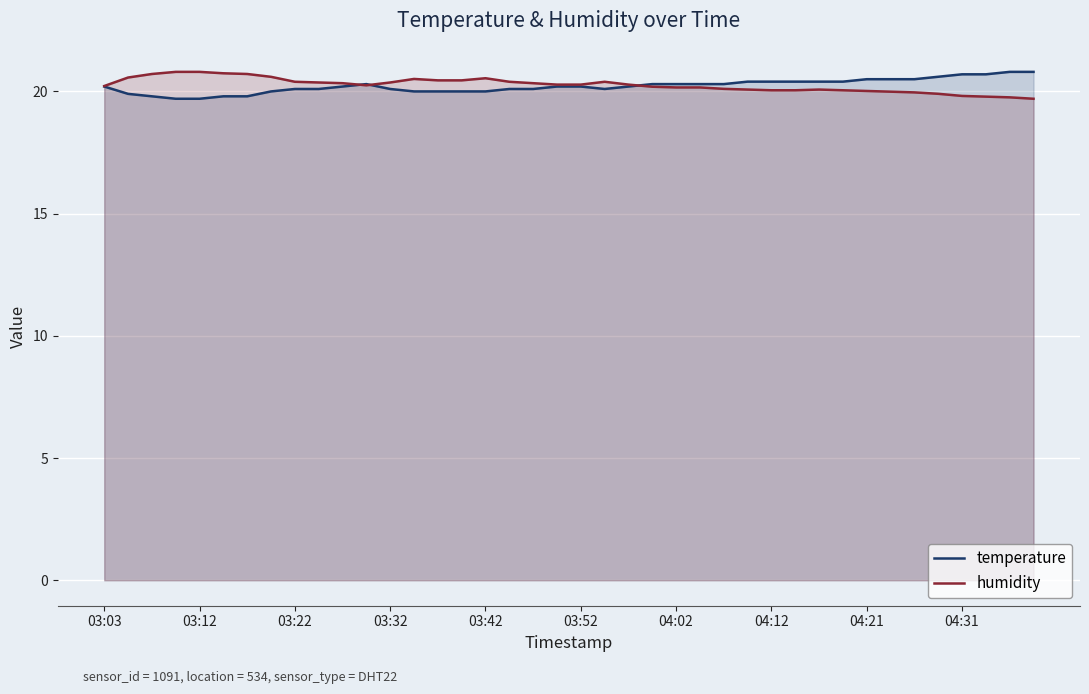

True or false: temperature has a value of 19.7 at 03:12.

True